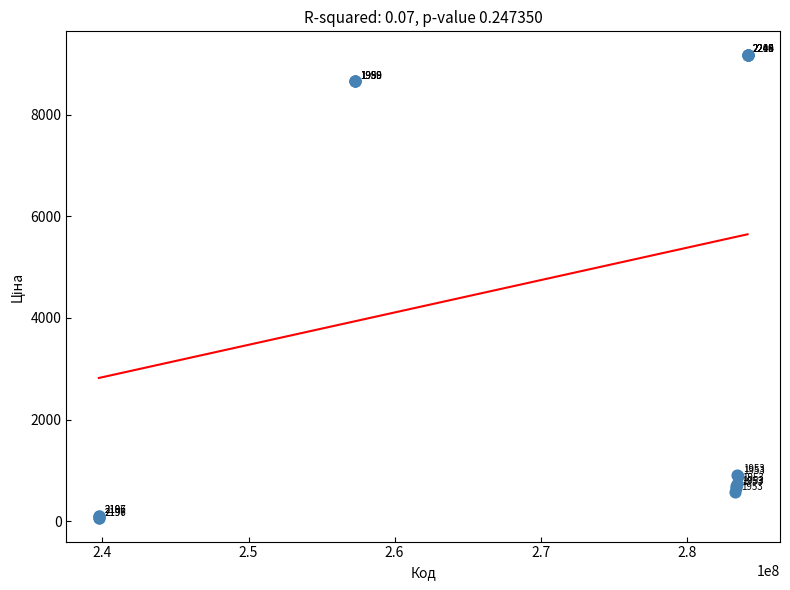

What Y value in the scatter plot is closest to 4620?

905.5